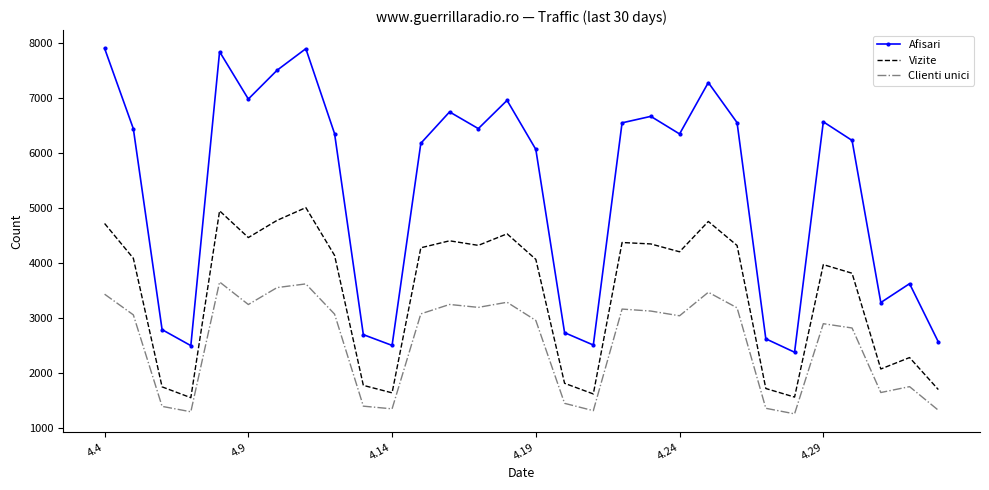

What is the maximum value shown in the chart?

7899